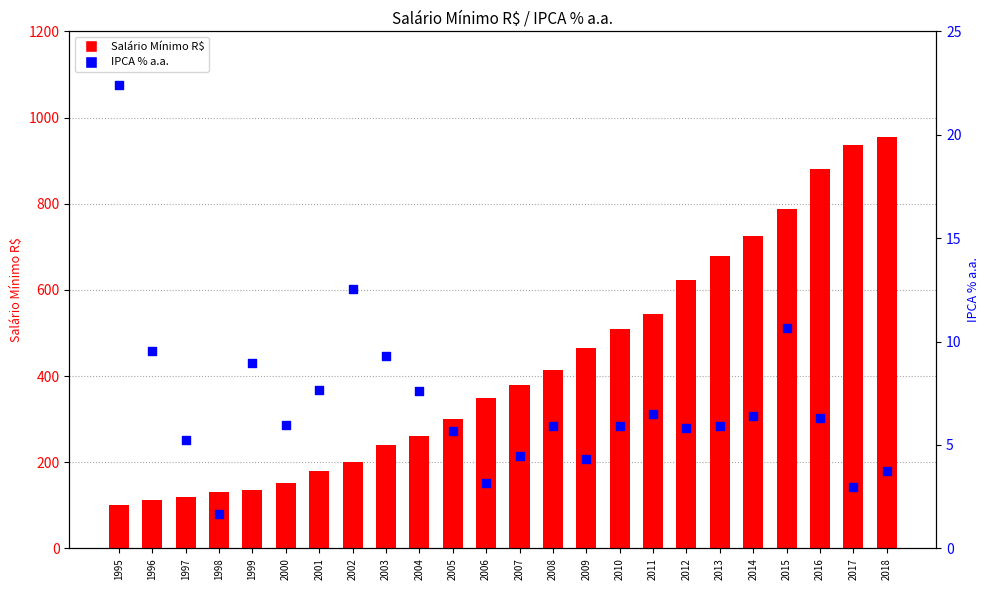

At how many categories does at least one series exceed 240?

15